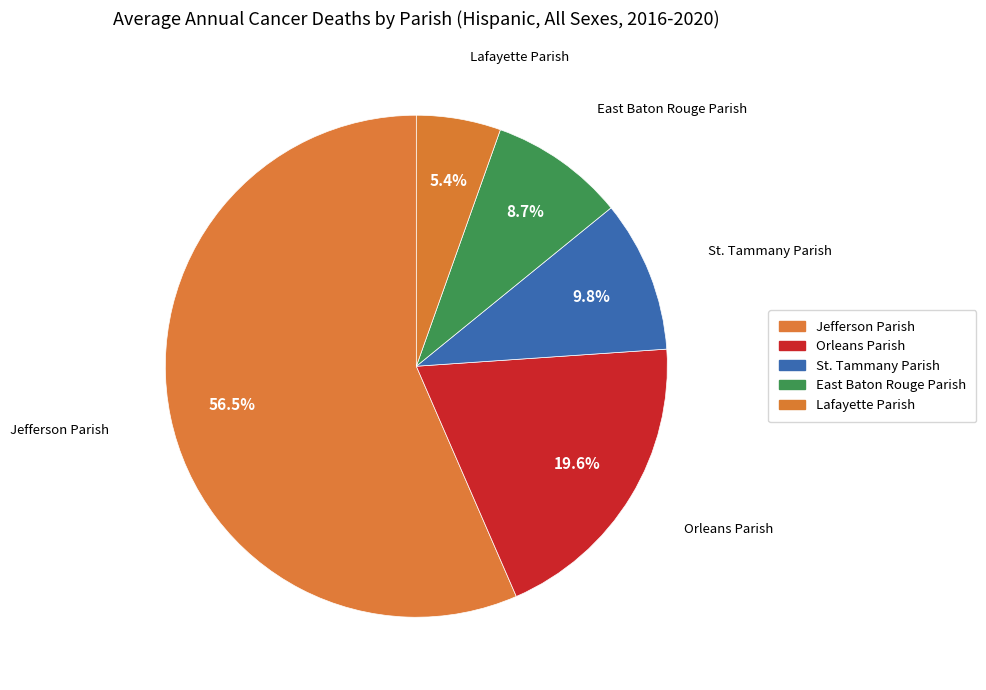

How much of the chart is everything except East Baton Rouge Parish?

91.3%